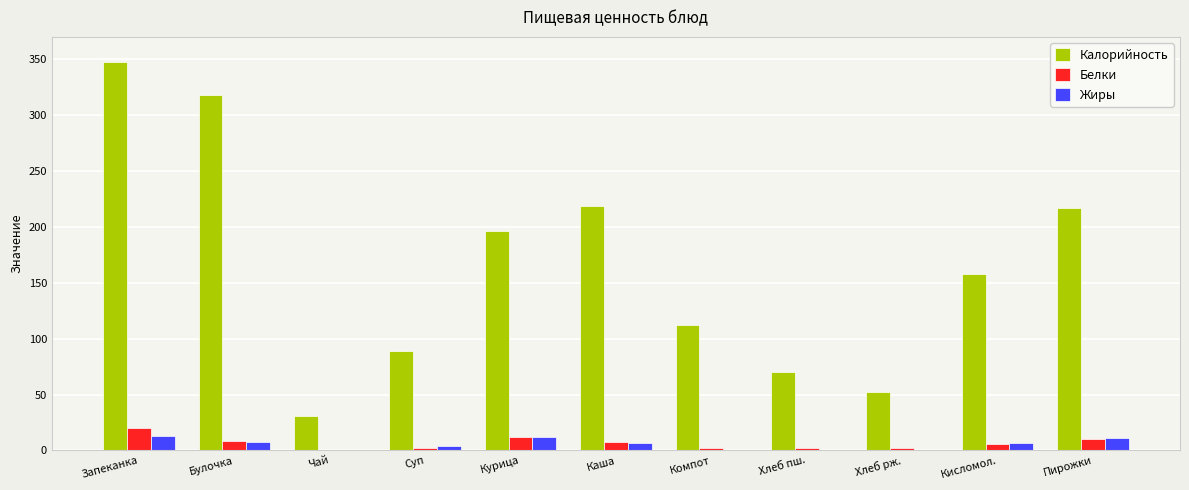

At which label does Калорийность first exceed 158?

Запеканка